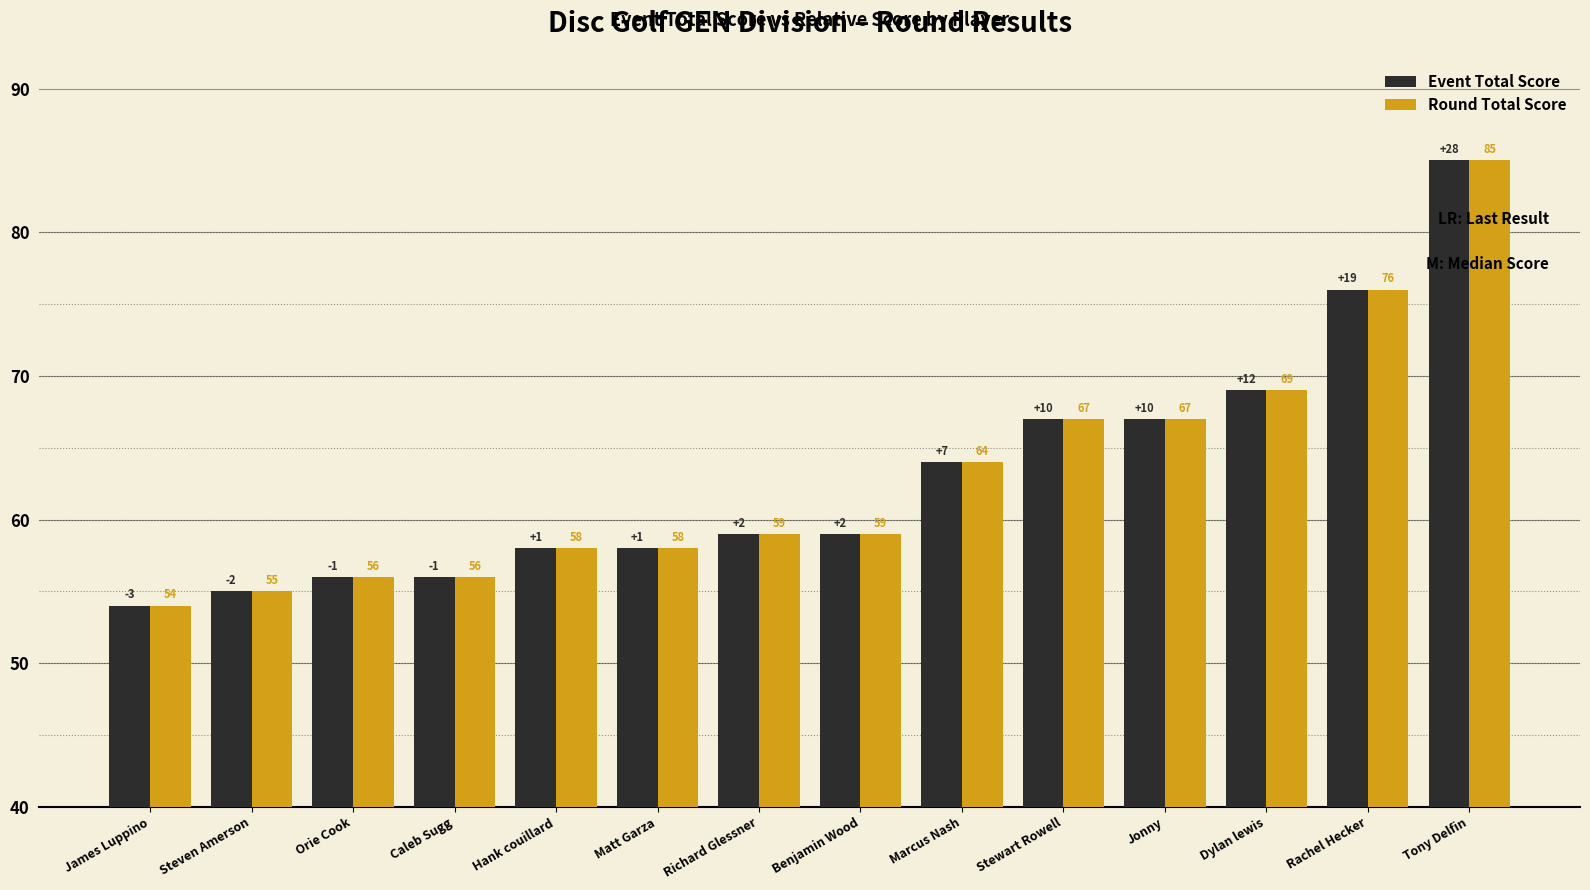

The value of Event Total Score at Caleb Sugg is 37. True or false?

False